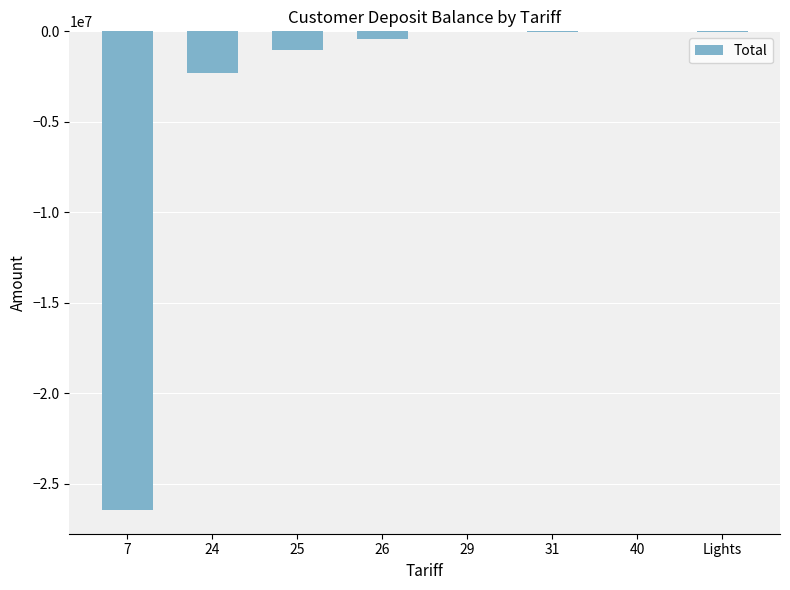

What value does the data have at Lights?

-37687.3